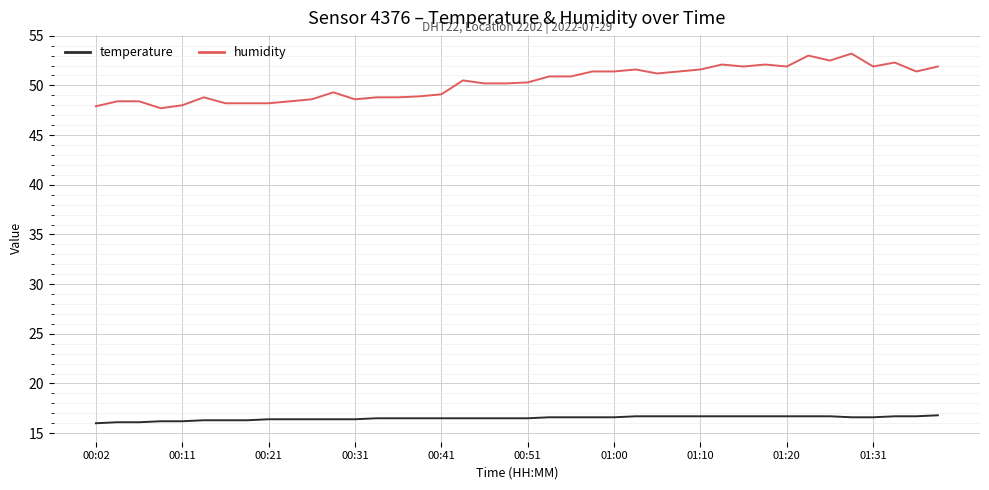

What is the difference between the maximum and minimum values in the humidity series?

5.5